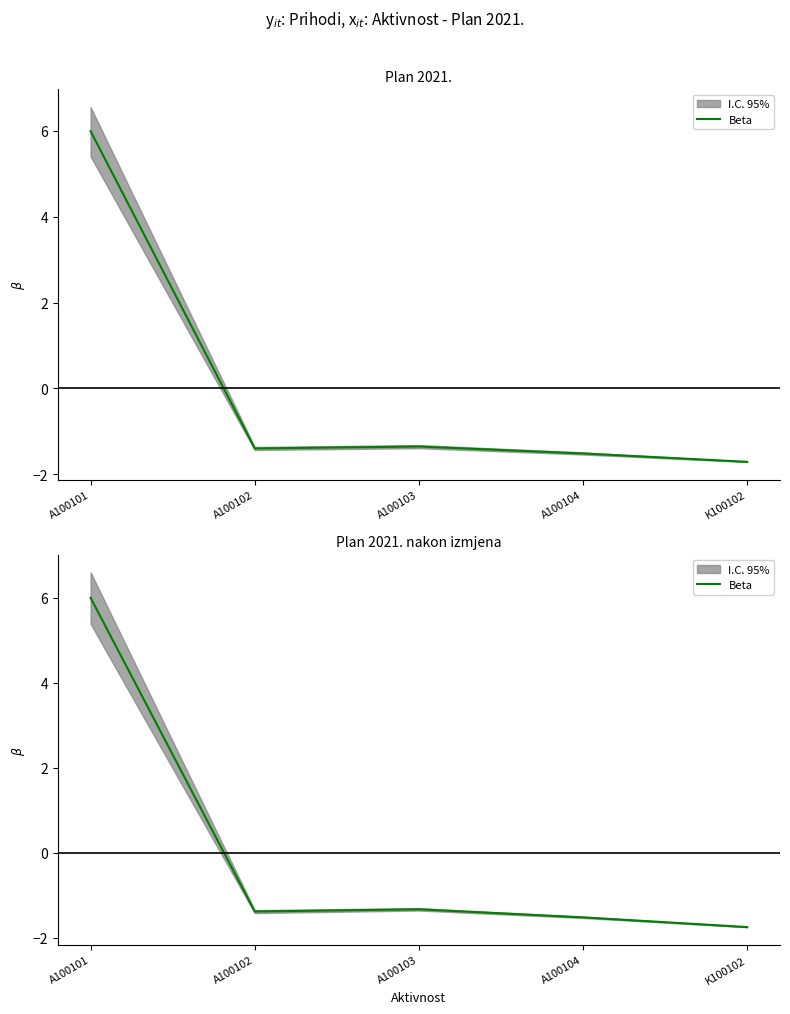

Where is the first local maximum?

A100103